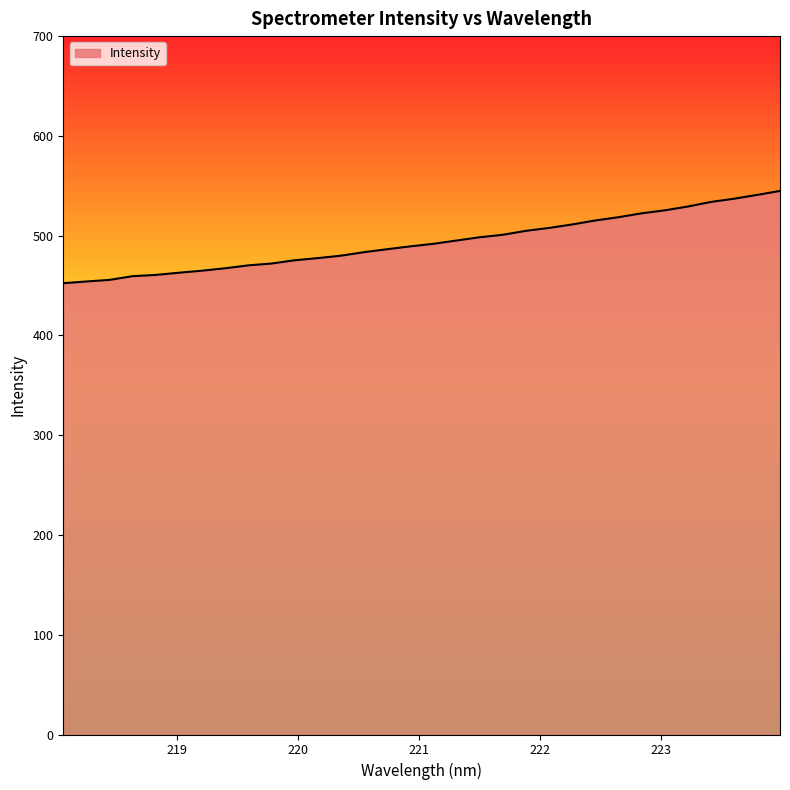

What is the smallest value displayed?

452.3